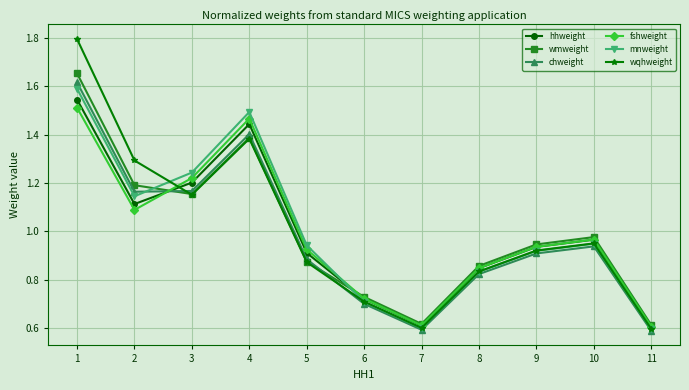

The mnweight series shows 0.7 at 6. True or false?

True